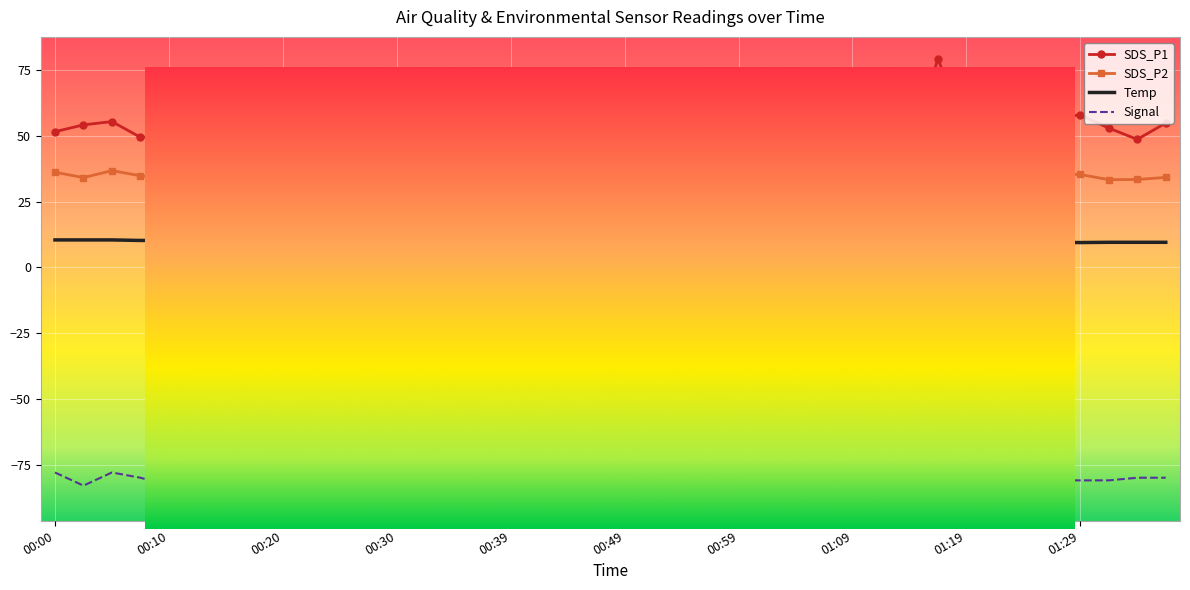

True or false: Temp and SDS_P2 cross at least once.

False